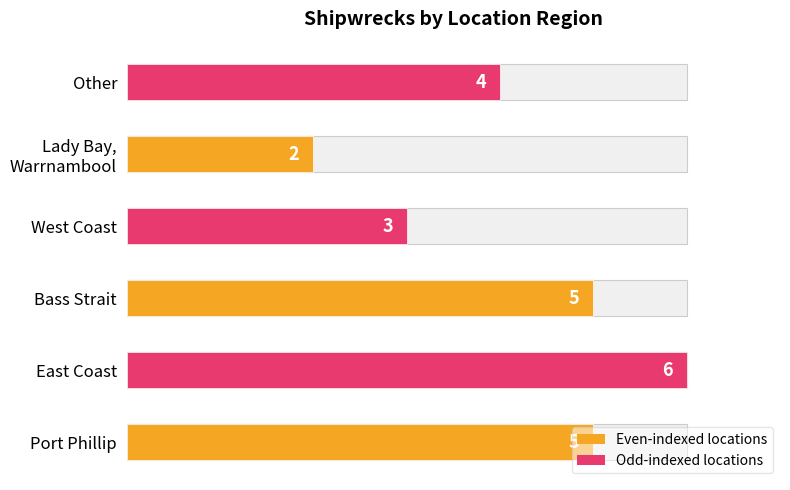

What is the label of the 6th bar from the left?

Other